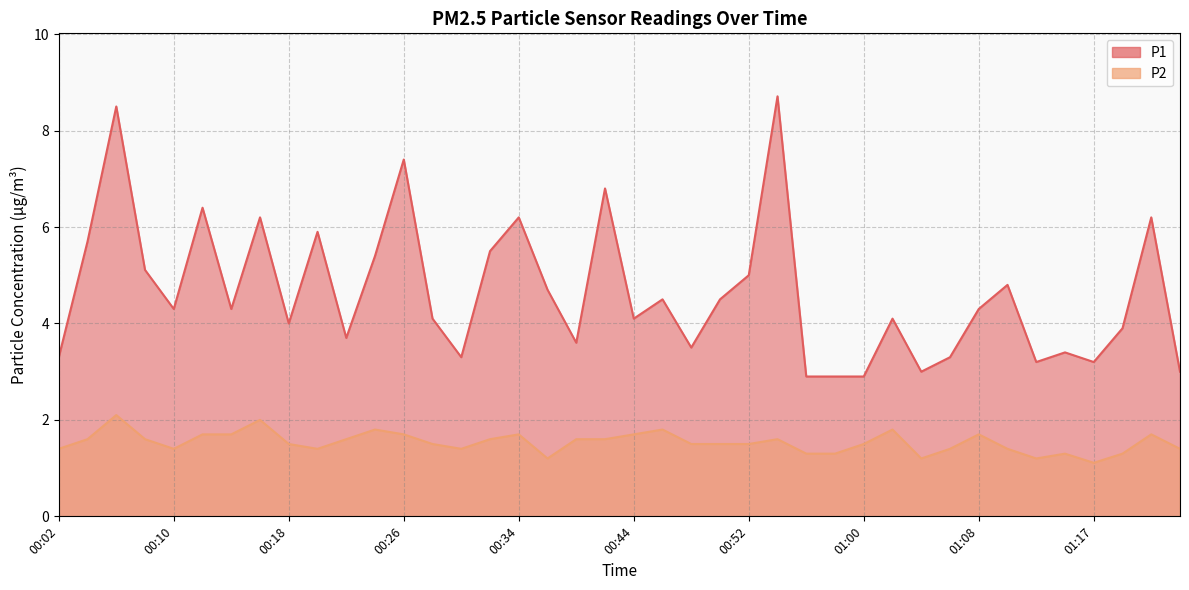

What are all the series names shown in the legend?

P1, P2